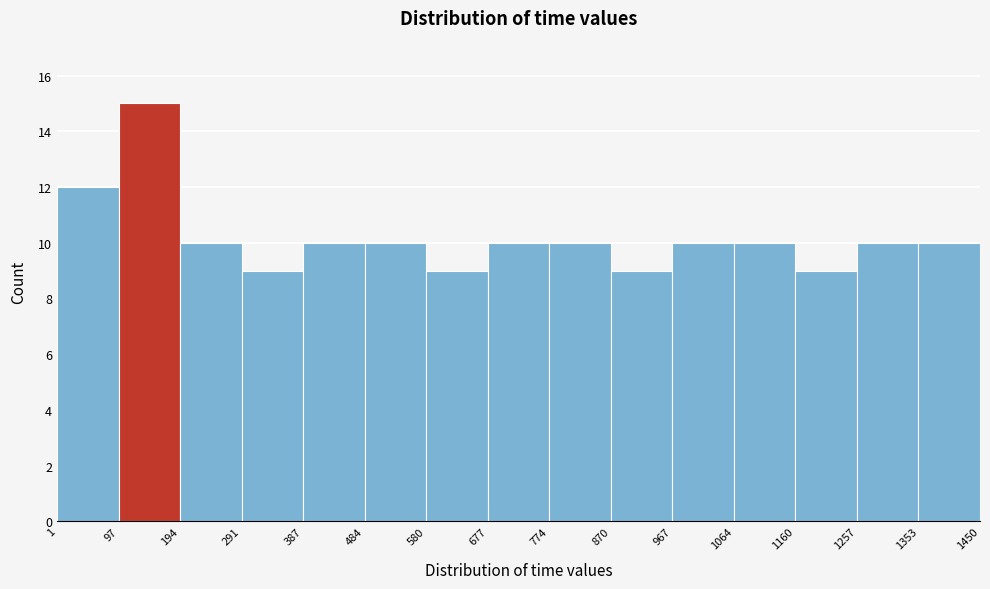

Reading left to right, transcribe this chart: for each bar, give the range it covers on the x-axis and its height. The values are not printed on the chart, so give them approximately, as read against the axis.

1 to 97: 12
97 to 194: 15
194 to 291: 10
291 to 387: 9
387 to 484: 10
484 to 580: 10
580 to 677: 9
677 to 774: 10
774 to 870: 10
870 to 967: 9
967 to 1064: 10
1064 to 1160: 10
1160 to 1257: 9
1257 to 1353: 10
1353 to 1450: 10